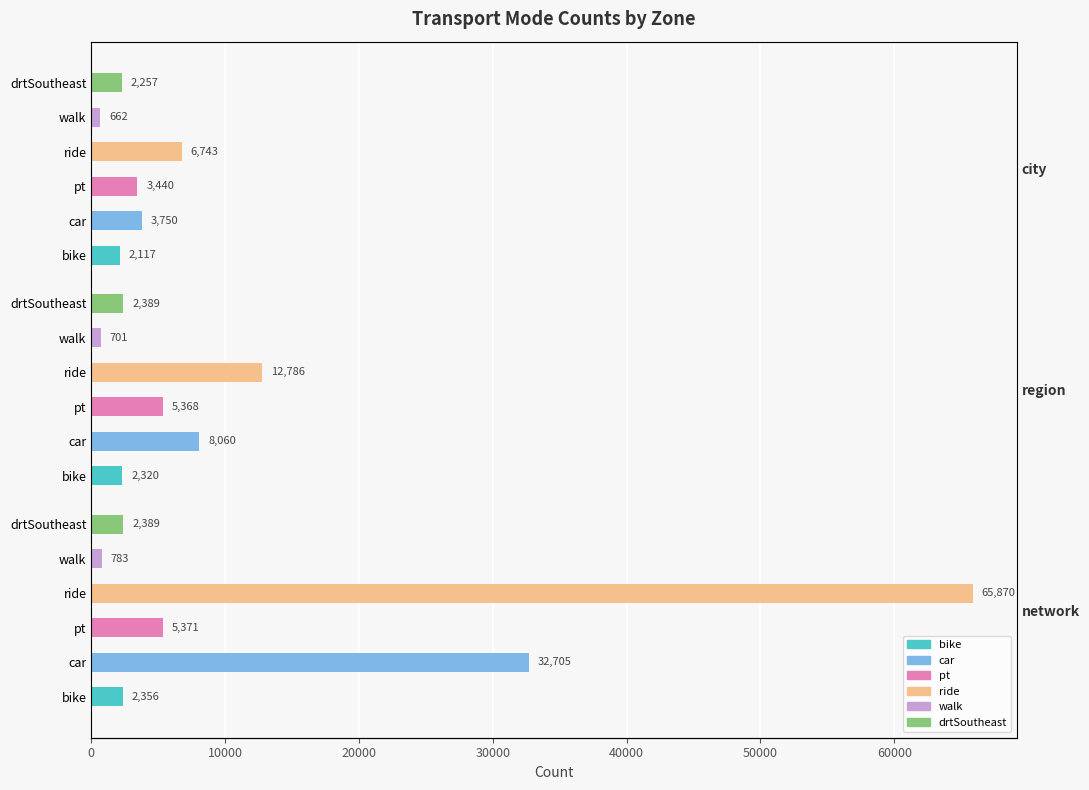

List the series in order of their peak value, lowest first.

walk, bike, drtSoutheast, pt, car, ride